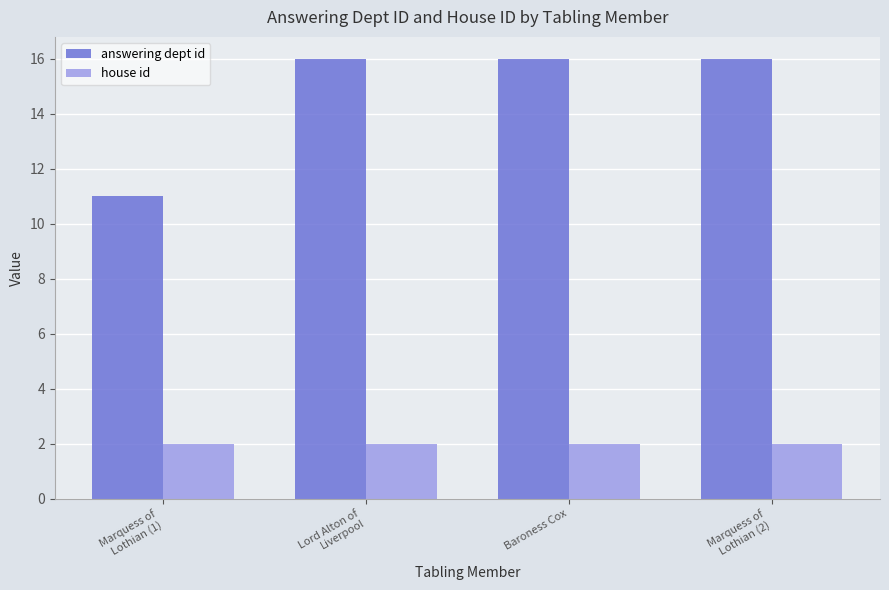

What is the highest value of the answering dept id series?

16